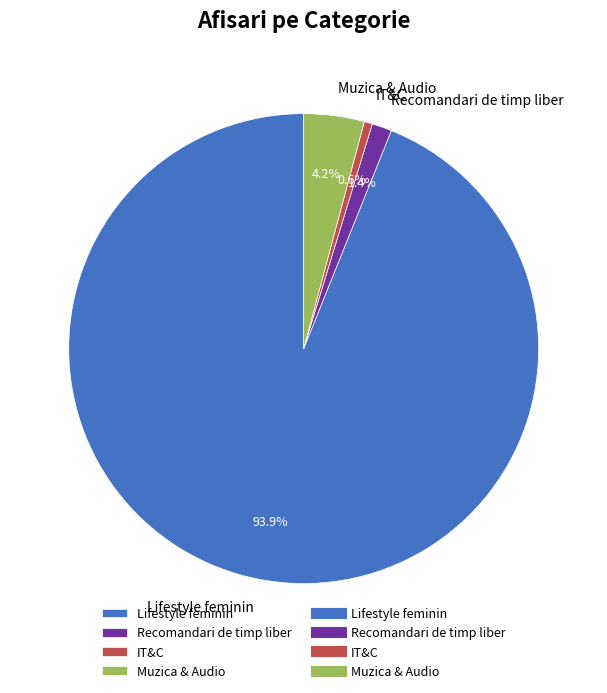

Rank the categories by value from highest to lowest.

Lifestyle feminin, Muzica & Audio, Recomandari de timp liber, IT&C